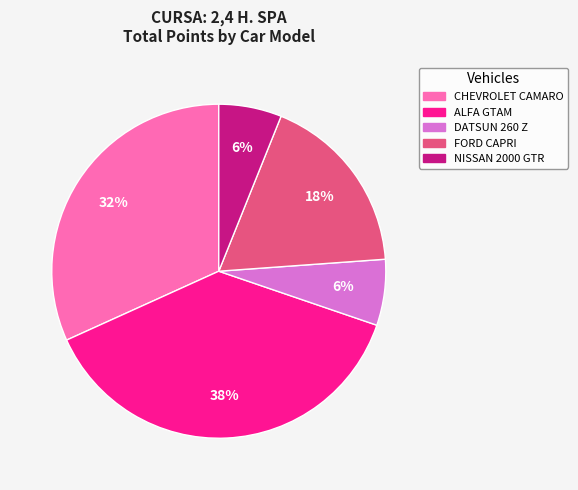

How many segments does this pie chart have?

5